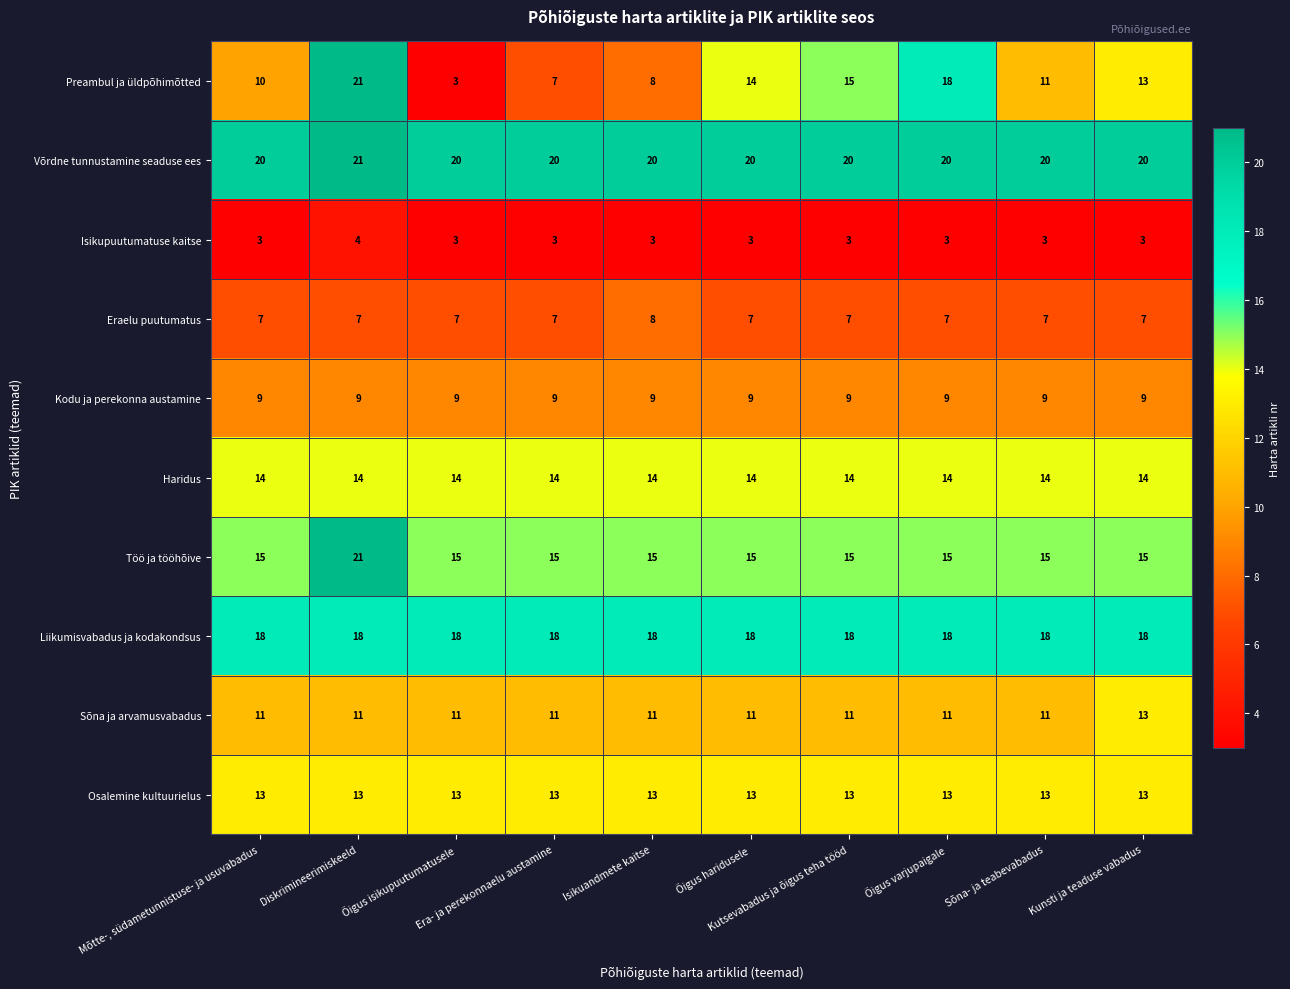

How many categories are shown in the chart?

10